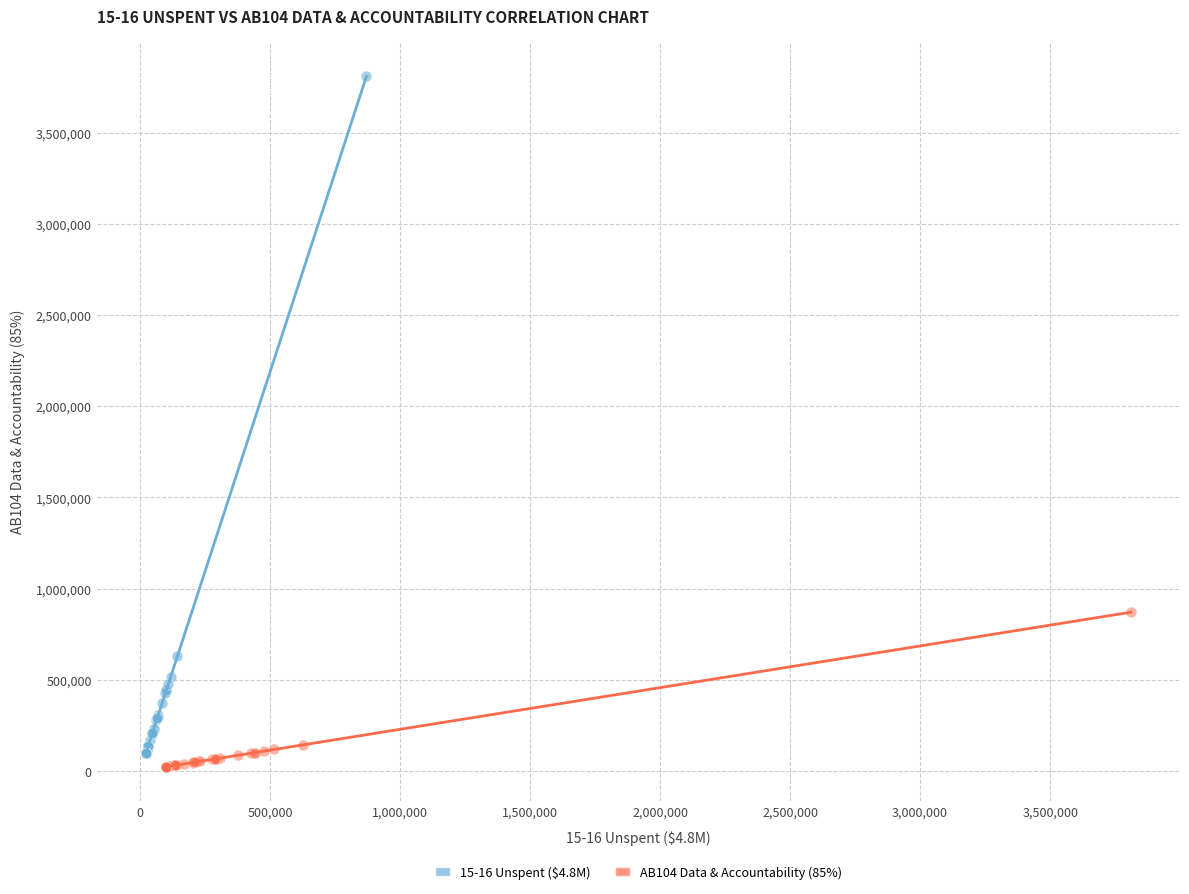

Which series reaches the maximum Y coordinate?

15-16 Unspent ($4.8M)